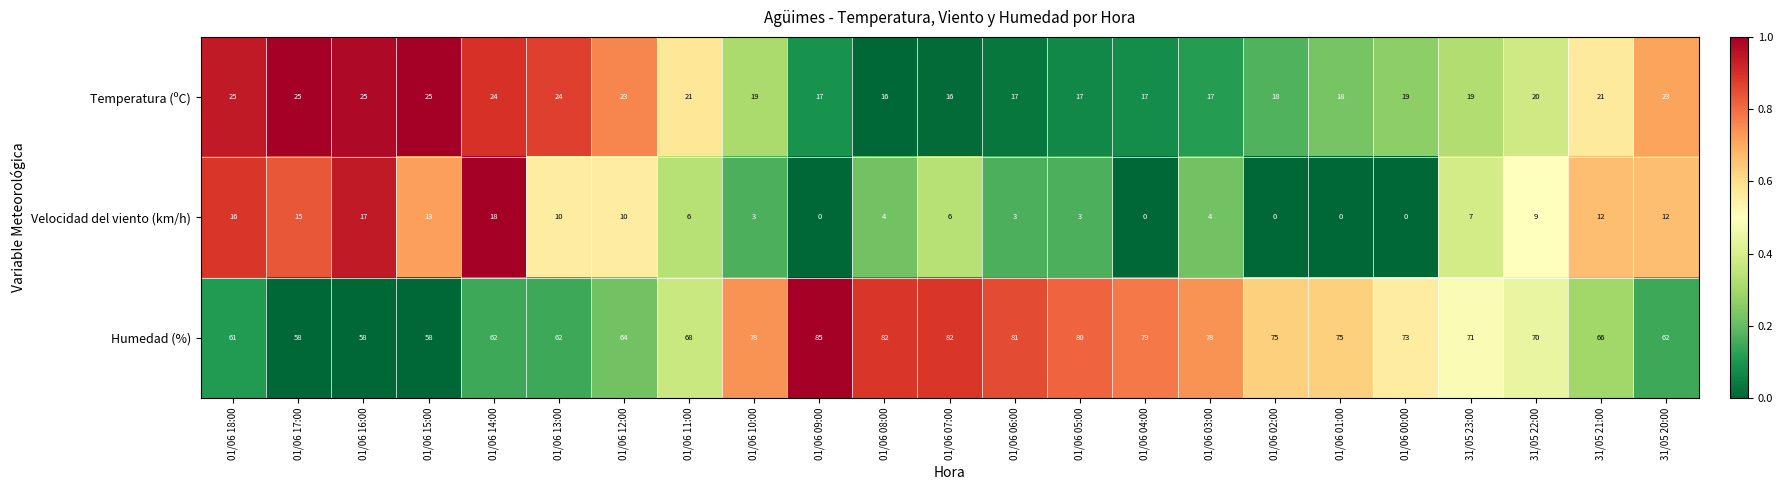

At how many categories does at least one series exceed 0?

23